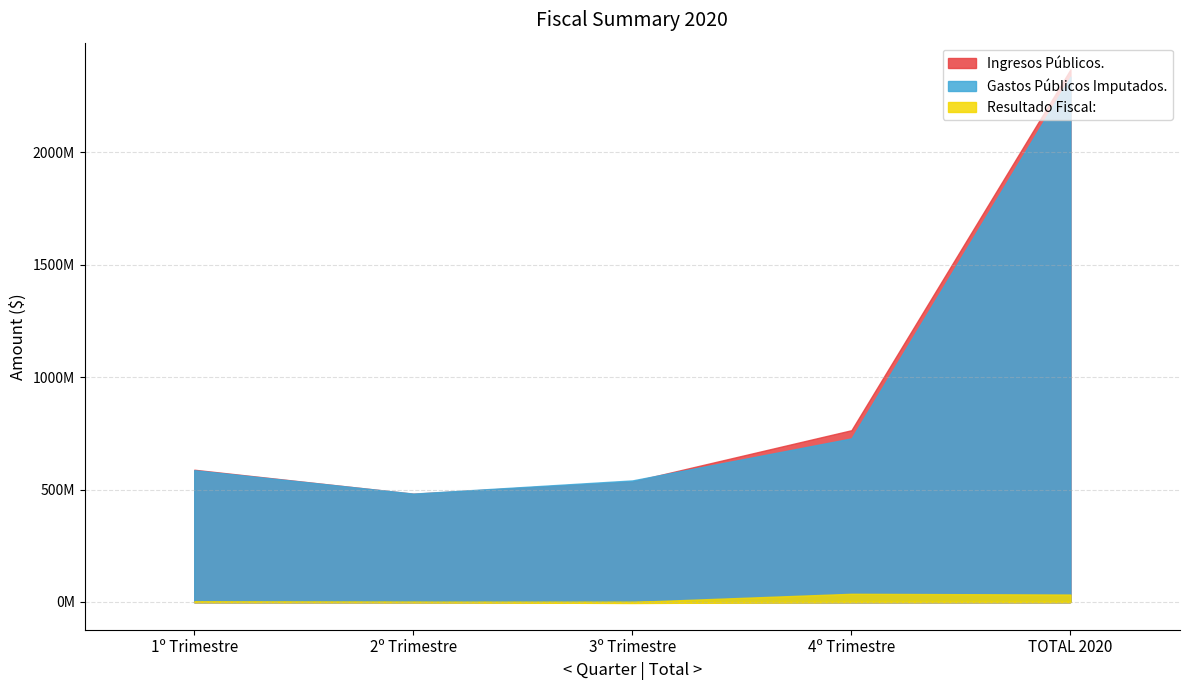

What is the difference between the maximum and minimum values in the Resultado Fiscal: series?

41075621.0